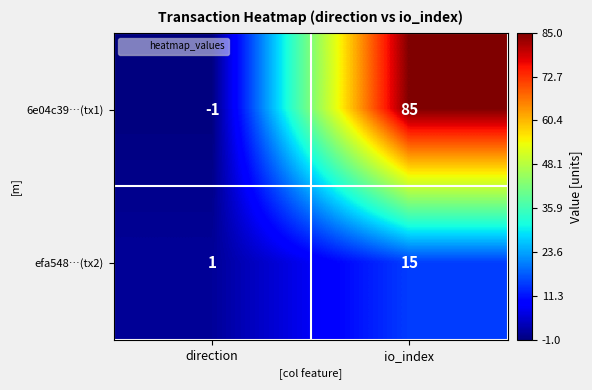

What is the difference between the maximum and minimum values in the efa548…(tx2) series?

14